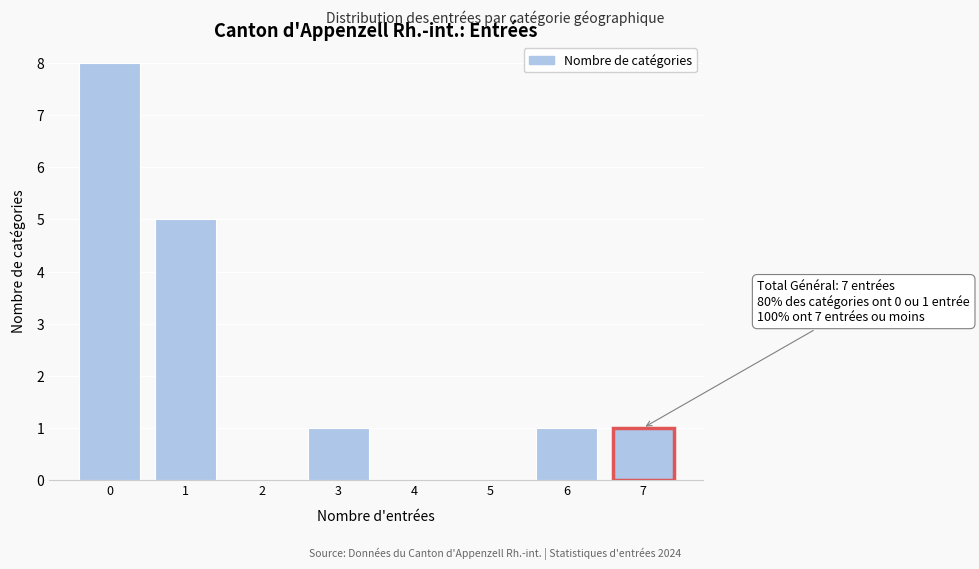

Over which range of the x-axis is the bar tallest?

-0.5 to 0.5